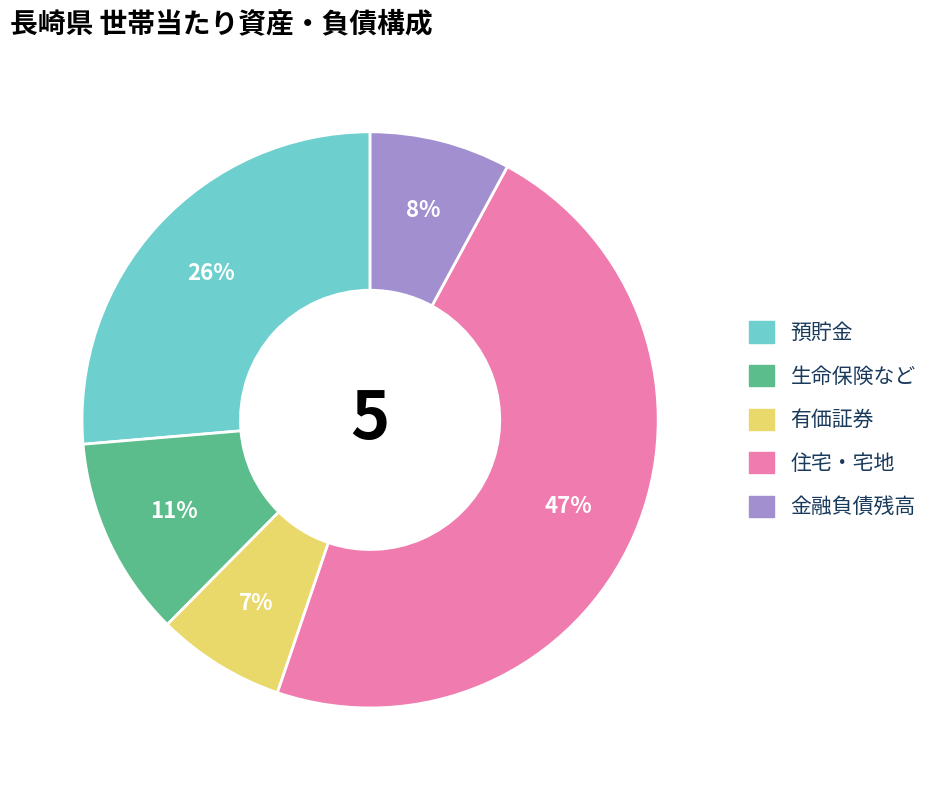

Between 有価証券 and 金融負債残高, which is larger?

金融負債残高